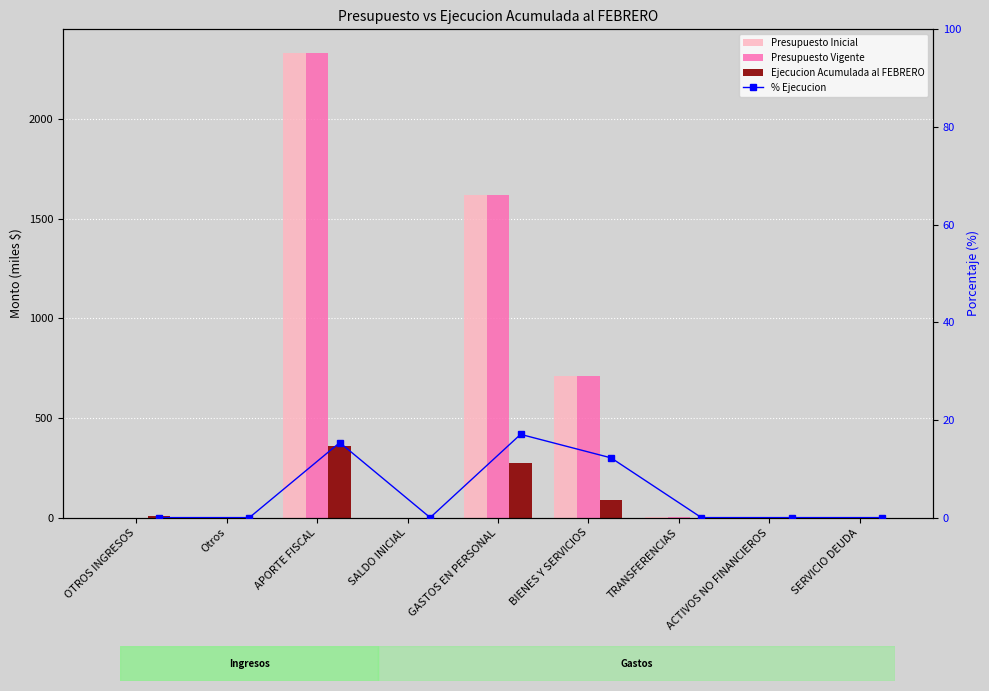

Between OTROS INGRESOS and APORTE FISCAL, which series saw the biggest shift?

Presupuesto Inicial